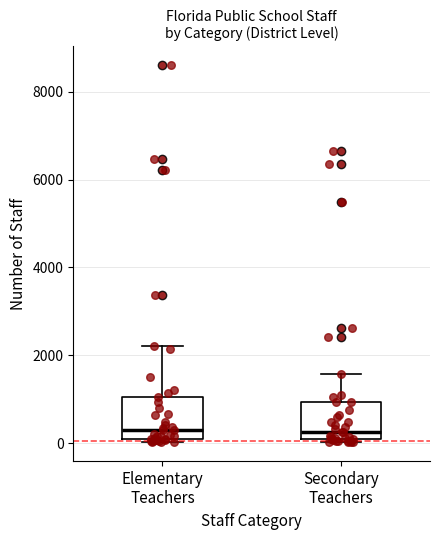

Reading left to right, transcribe this box plot: for each box, give where its median line is, the range the box spans, and where its two whiskers end, as read against the y-axis. The values are not printed on the chart, so give them approximately, as read against the axis.

Elementary Teachers: median 400, box 0 to 1000, whiskers 0 (just below the box's lower edge) to 2200
Secondary Teachers: median 200, box 0 to 1000, whiskers 0 (just below the box's lower edge) to 1600